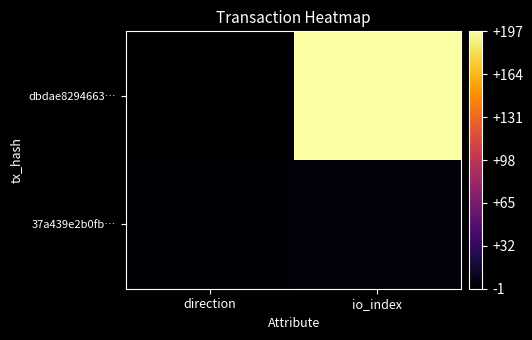

Rank the series by their maximum value, from highest to lowest.

dbdae8294663…, 37a439e2b0fb…